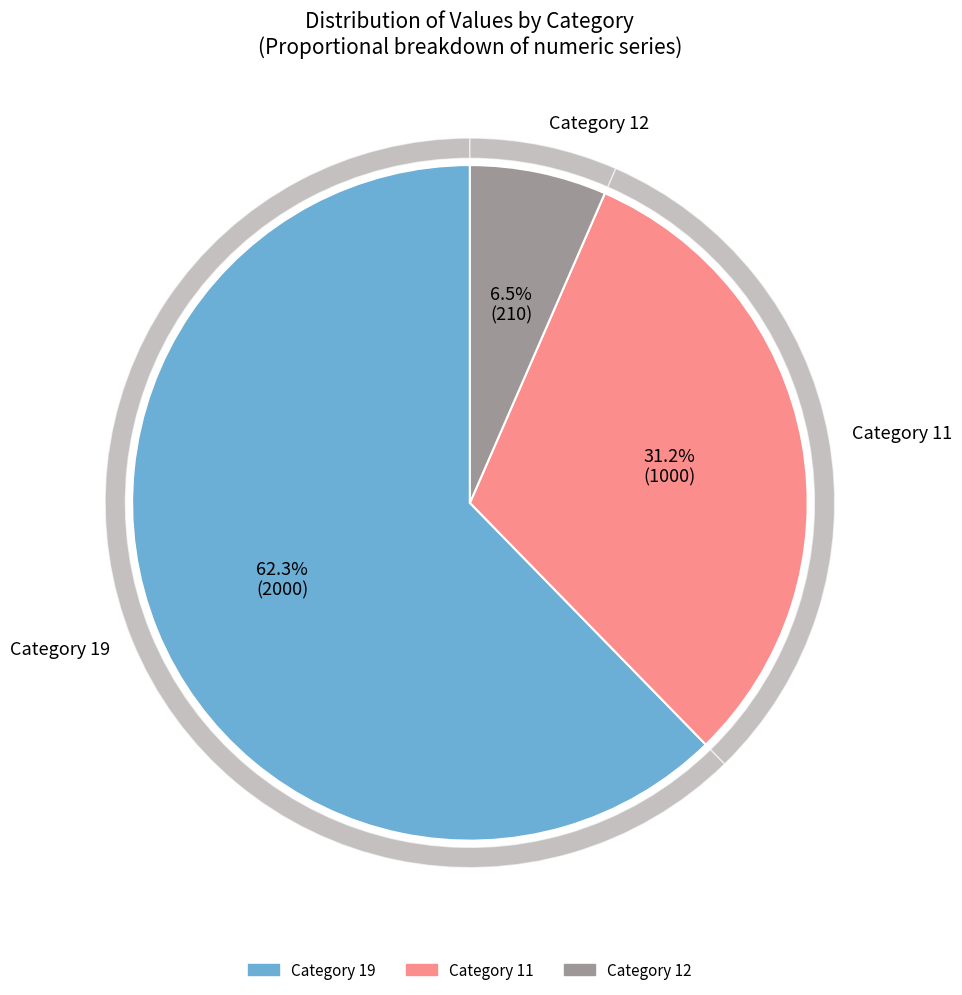

Rank the categories by value from lowest to highest.

12, 11, 19